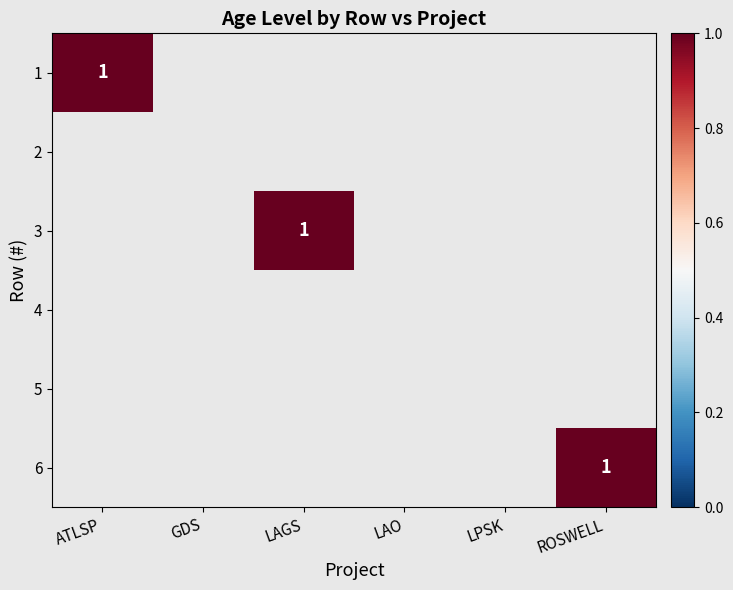

The 3 series shows 0 at 4. True or false?

True